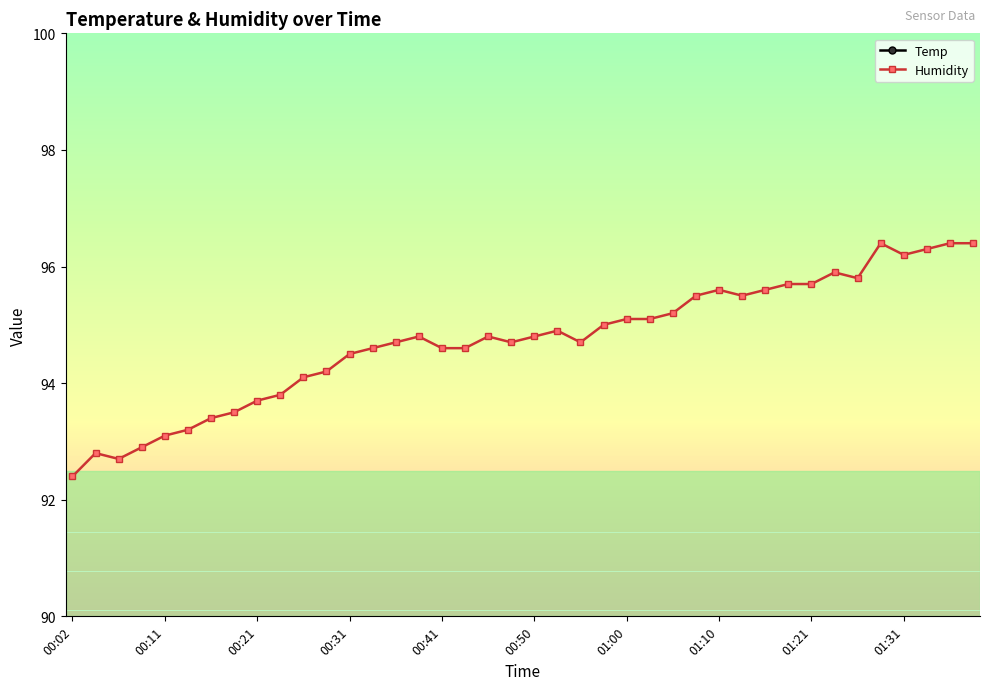

What is the difference between the Temp values at 33 and 34?

0.1